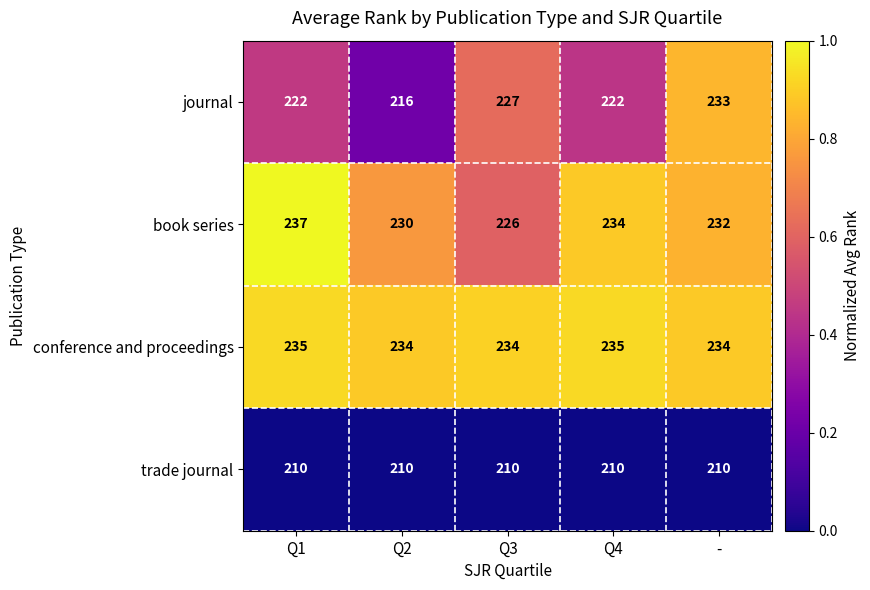

At which category is the sum across all series the highest?

-